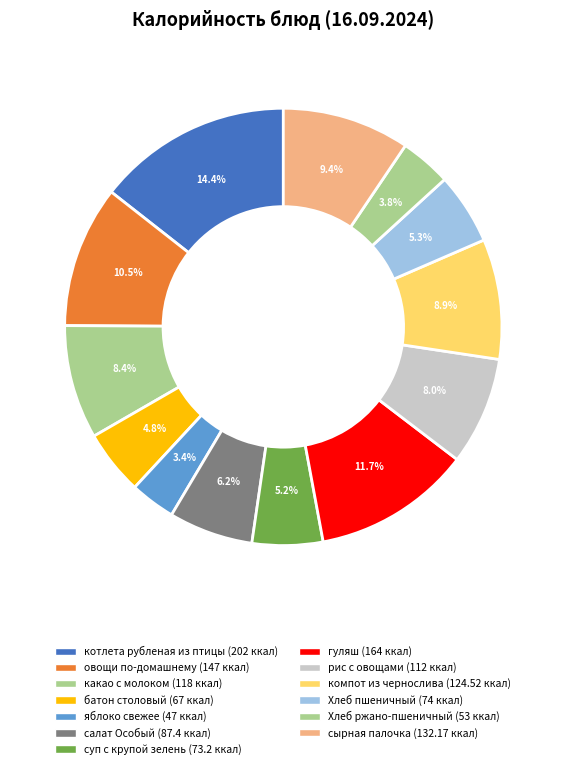

Which category has the biggest portion of the pie?

котлета рубленая из птицы